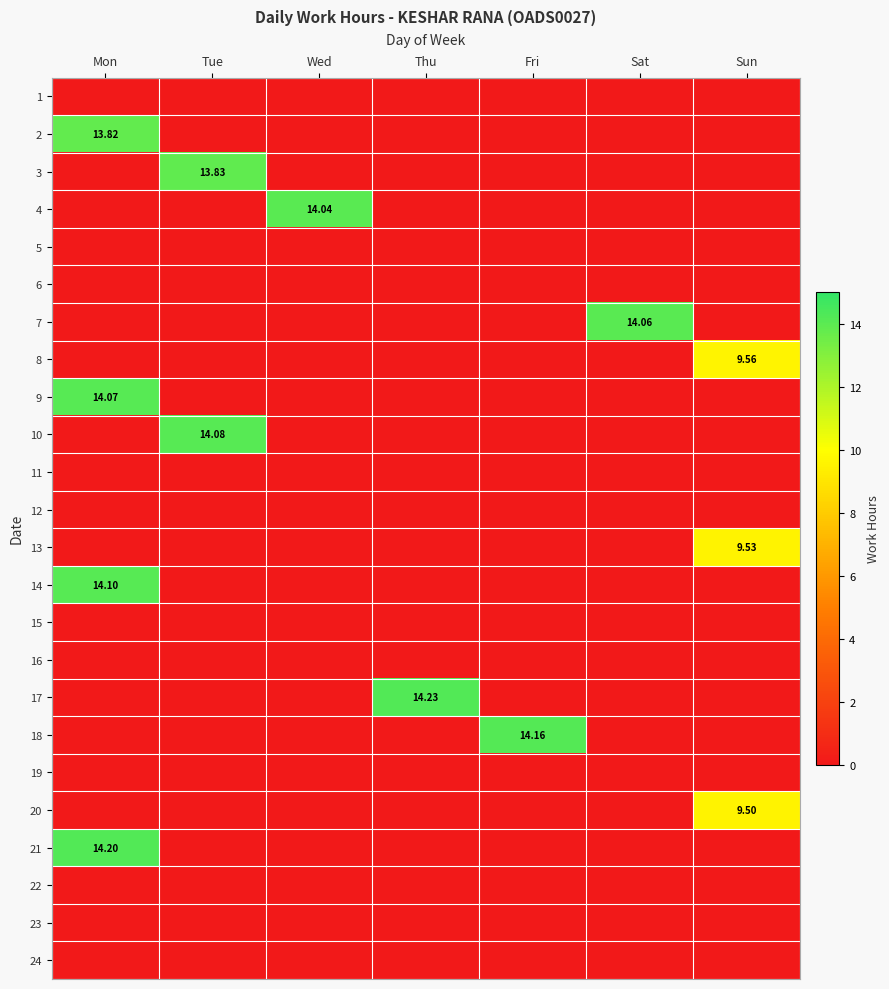

How many data points does each series have?

7